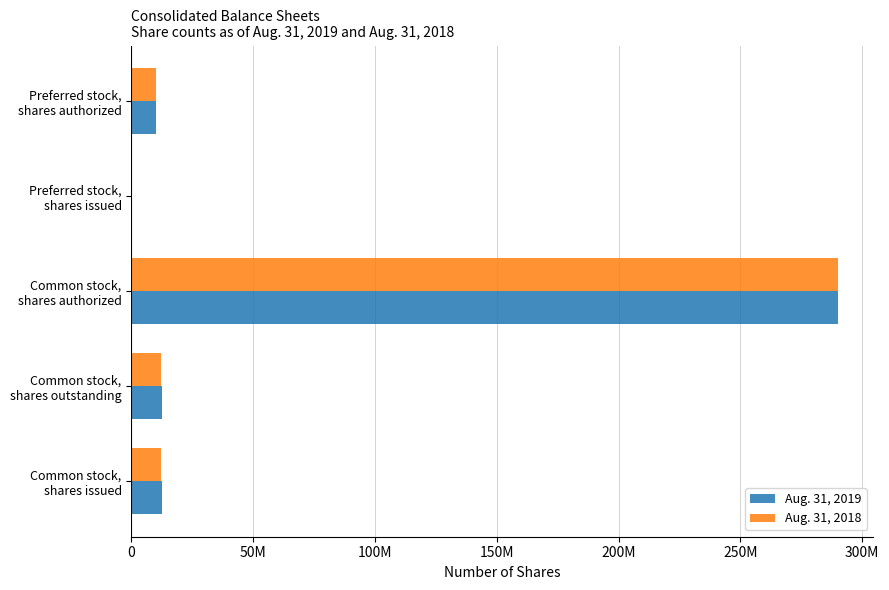

What position from the left is Common stock, shares authorized?

3